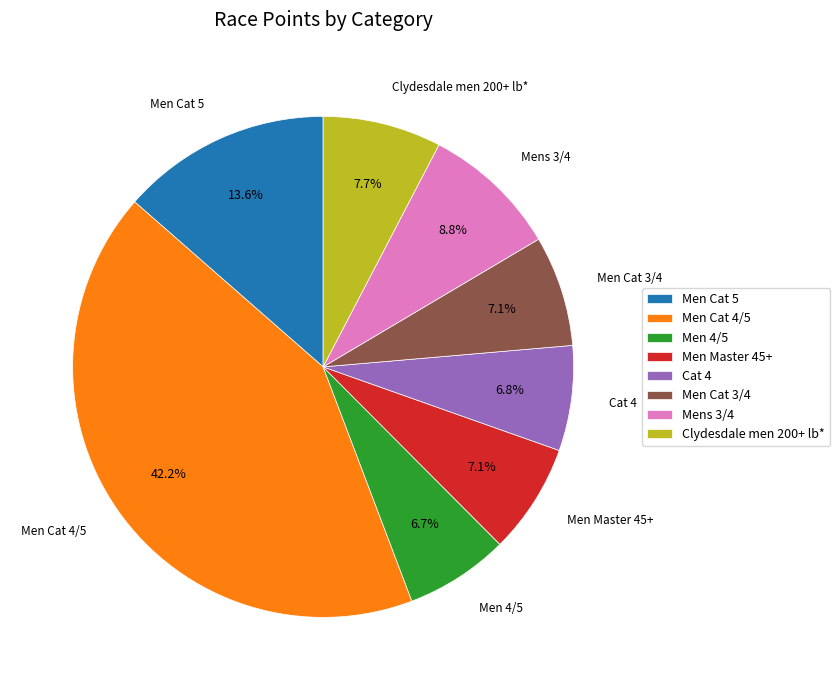

Combined, what portion of the pie is Cat 4 and Men Cat 3/4?

13.9%